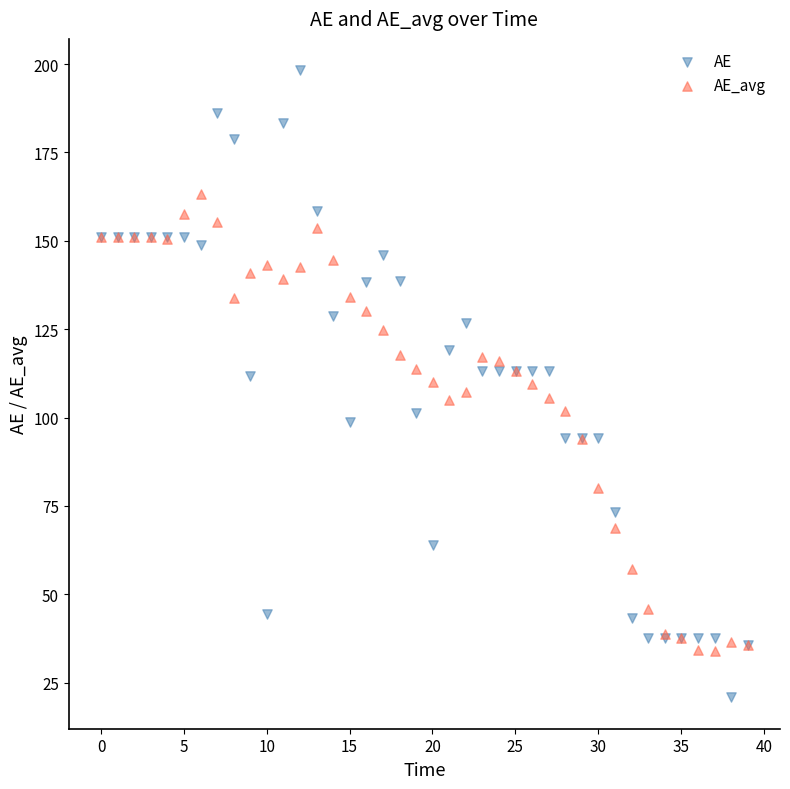

Which series reaches the maximum Y coordinate?

AE